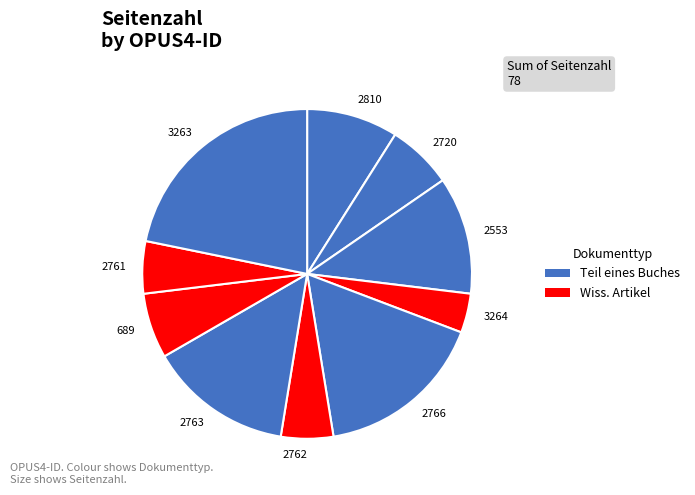

Is it true that 689 is 1% of the pie?

False